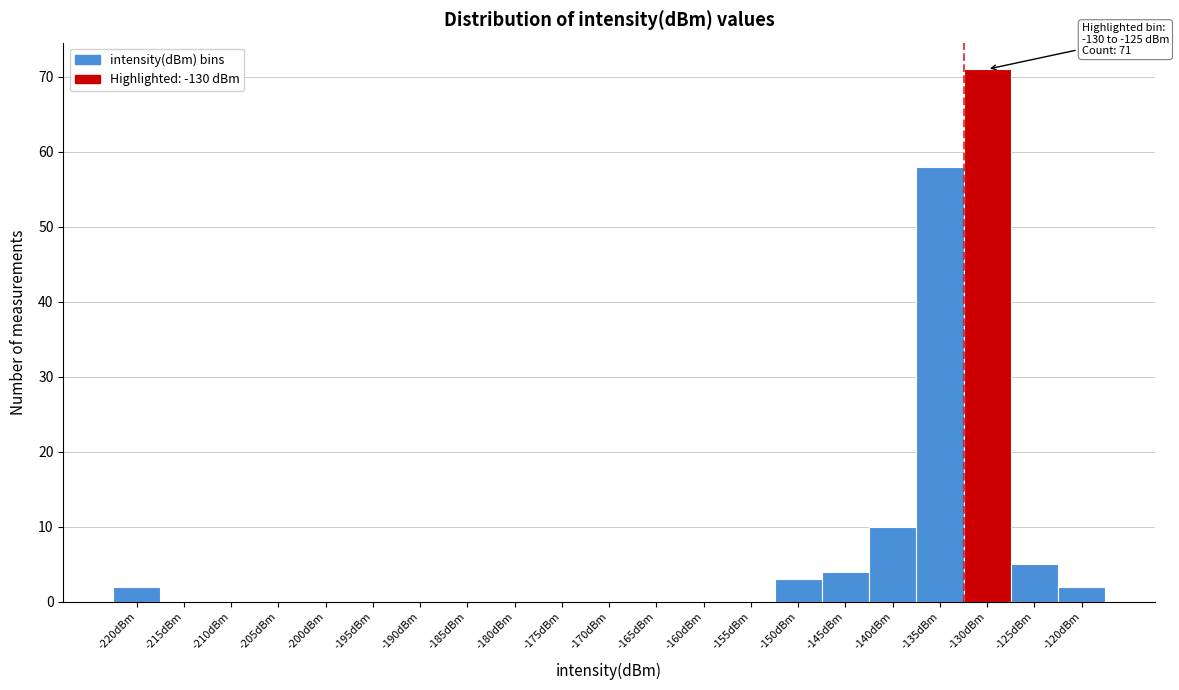

Reading left to right, what are all the values shown in this chart?

-220dBm=2	-215dBm=0	-210dBm=0	-205dBm=0	-200dBm=0	-195dBm=0	-190dBm=0	-185dBm=0	-180dBm=0	-175dBm=0	-170dBm=0	-165dBm=0	-160dBm=0	-155dBm=0	-150dBm=3	-145dBm=4	-140dBm=10	-135dBm=58	-130dBm=71	-125dBm=5	-120dBm=2